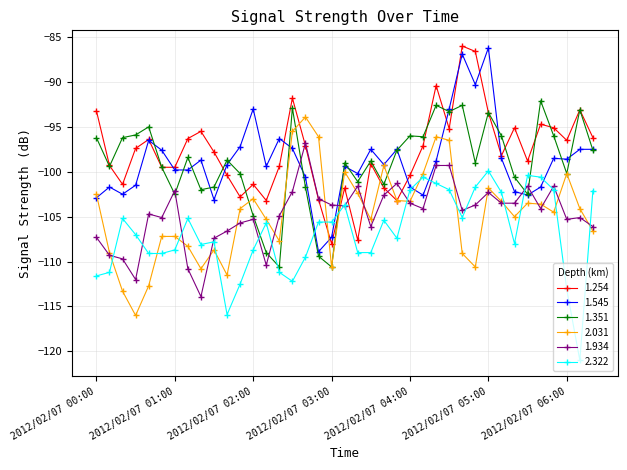

What is the maximum value shown in the chart?

-86.0